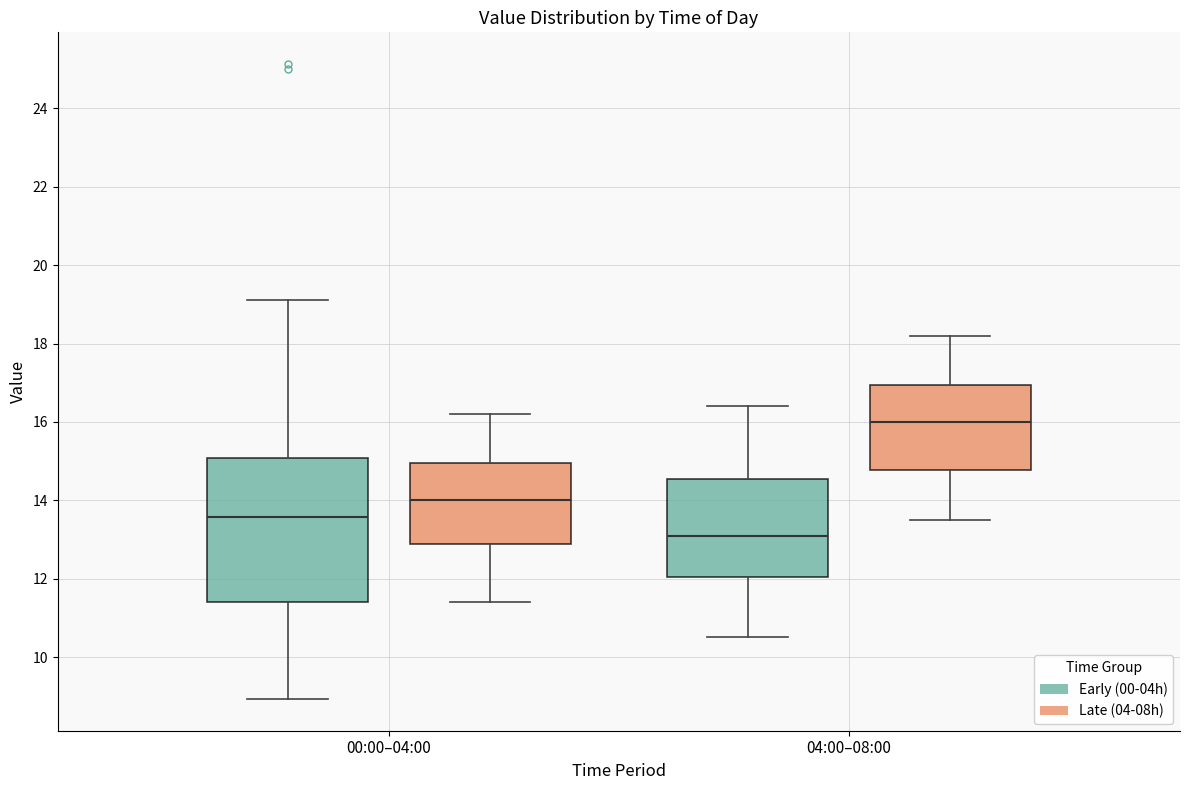

Reading left to right, transcribe this box plot: for each box, give where its median line is, the range the box spans, and where its two whiskers end, as read against the y-axis. The values are not printed on the chart, so give them approximately, as read against the axis.

00:00–04:00 (Early (00-04h)): median 13.6, box 11.4 to 15.0, whiskers 9.0 to 19.2
00:00–04:00 (Late (04-08h)): median 14.0, box 12.8 to 15.0, whiskers 11.4 to 16.2
04:00–08:00 (Early (00-04h)): median 13.2, box 12.0 to 14.6, whiskers 10.6 to 16.4
04:00–08:00 (Late (04-08h)): median 16.0, box 14.8 to 17.0, whiskers 13.6 to 18.2